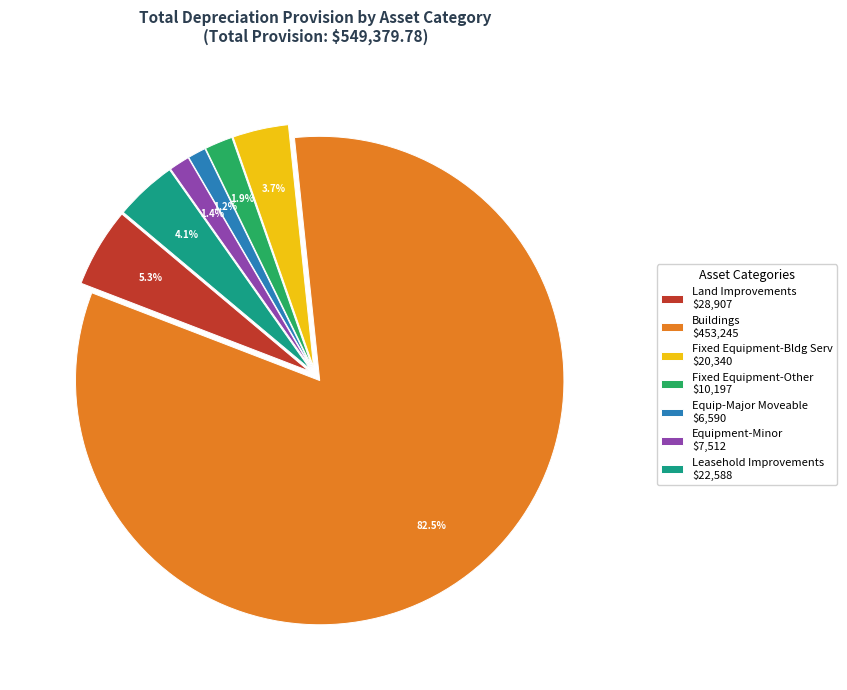

To the nearest percent, what is the difference between the largest and smallest slice percentages?

81%